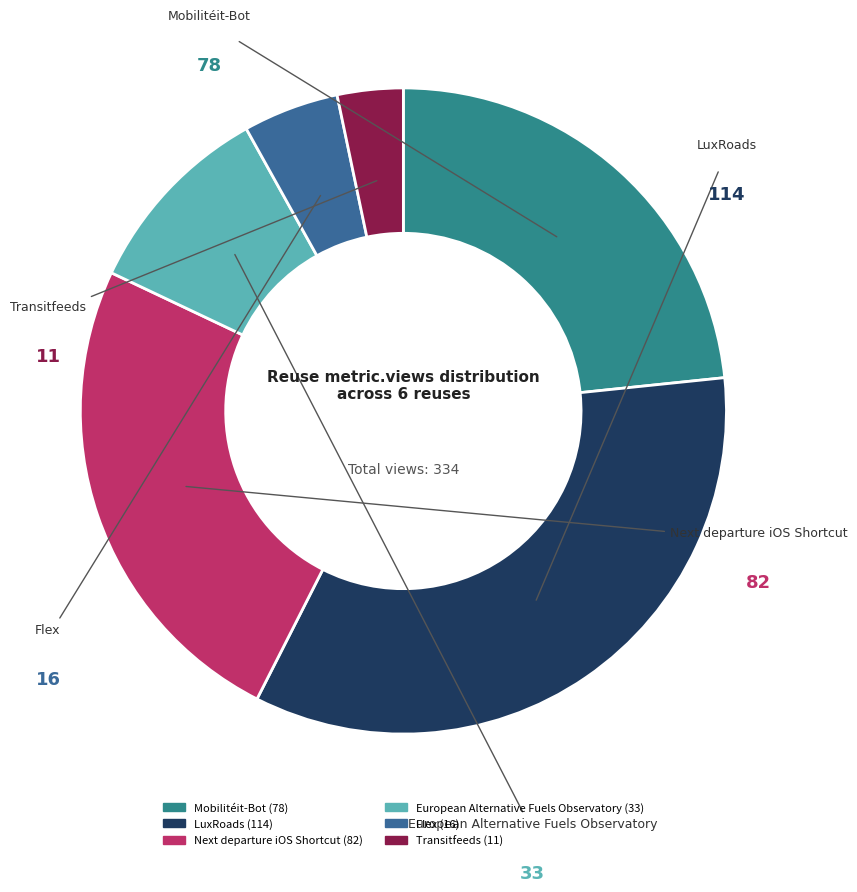

Is it true that Transitfeeds is 3% of the pie?

True